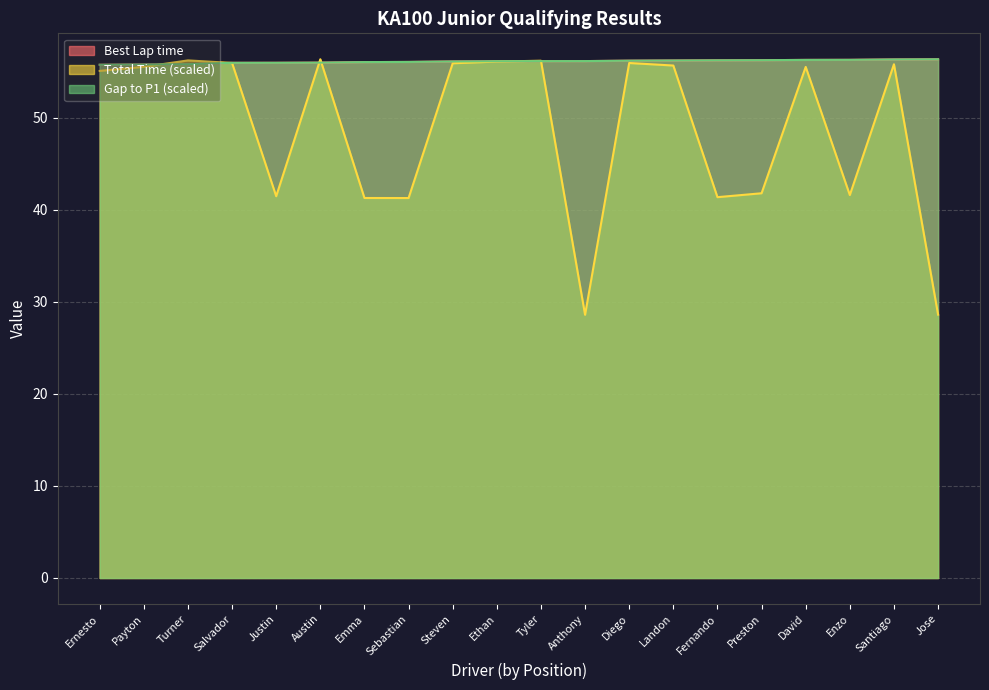

What is the maximum value for Total Time?

56.3